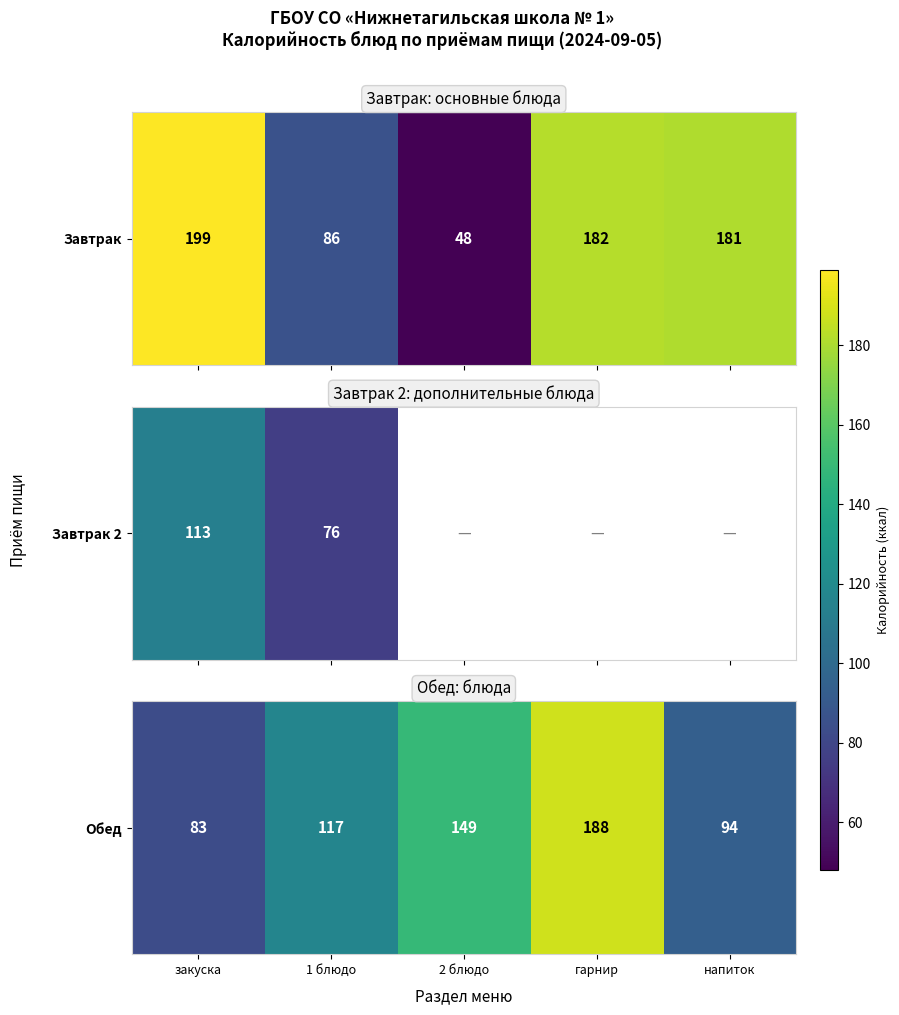

Is it true that the value at напиток is 146?

False